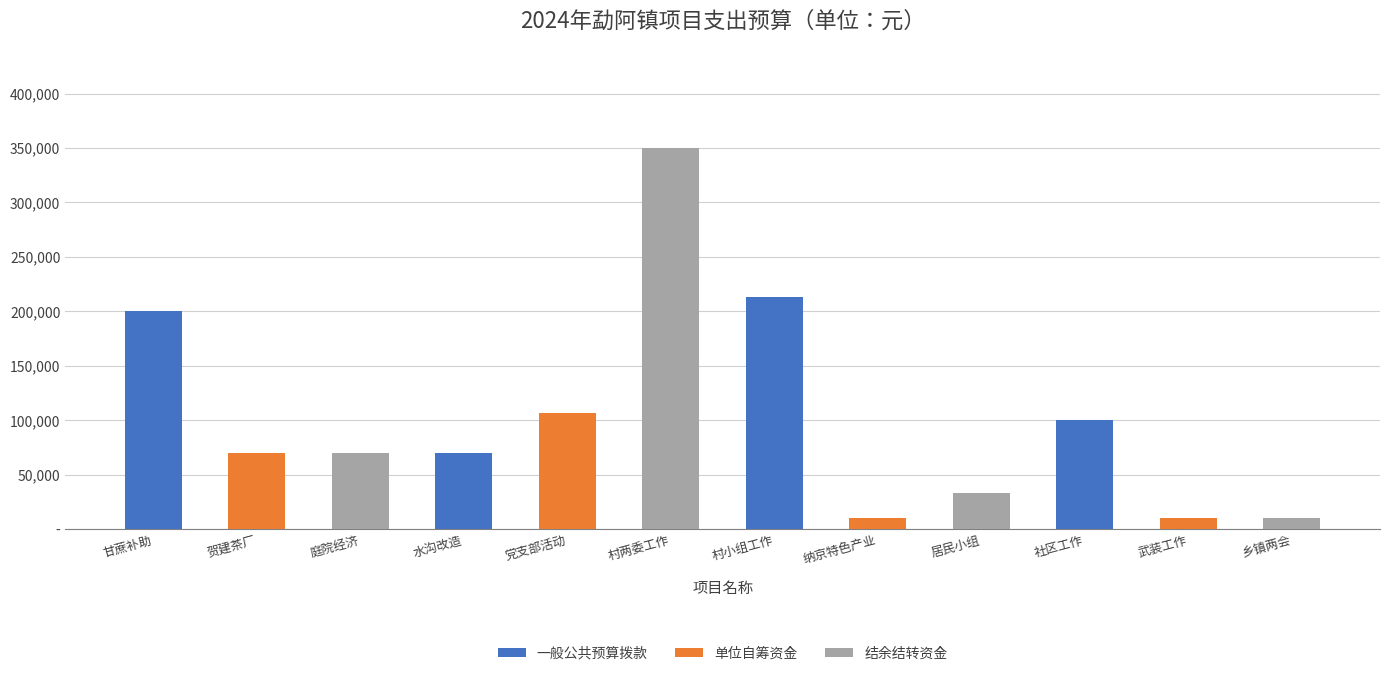

Where does the data first go above 70000?

甘蔗补助